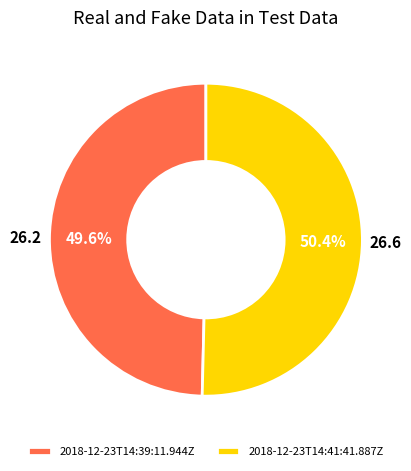

To the nearest percent, what portion does 2018-12-23T14:41:41.887Z represent?

50%